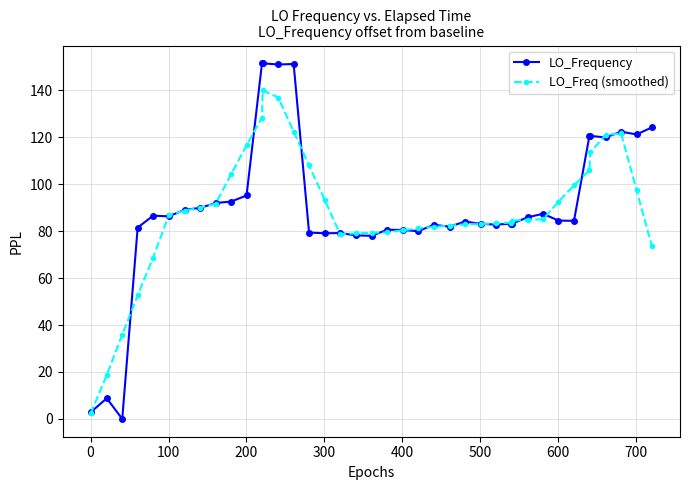

What is the sum of all LO_Freq (smoothed) values?

3540.3